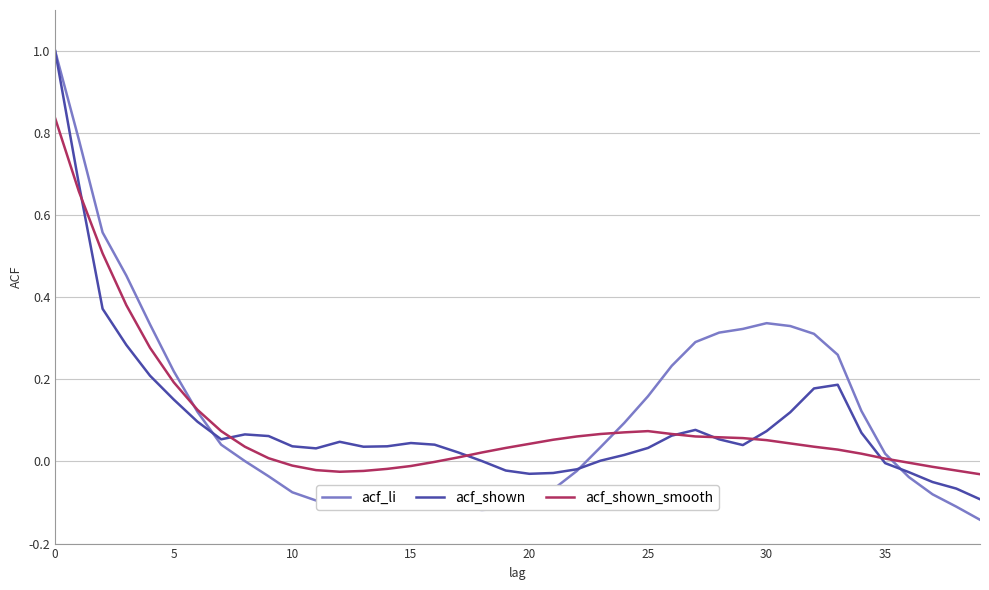

What is the greatest value displayed?

1.0